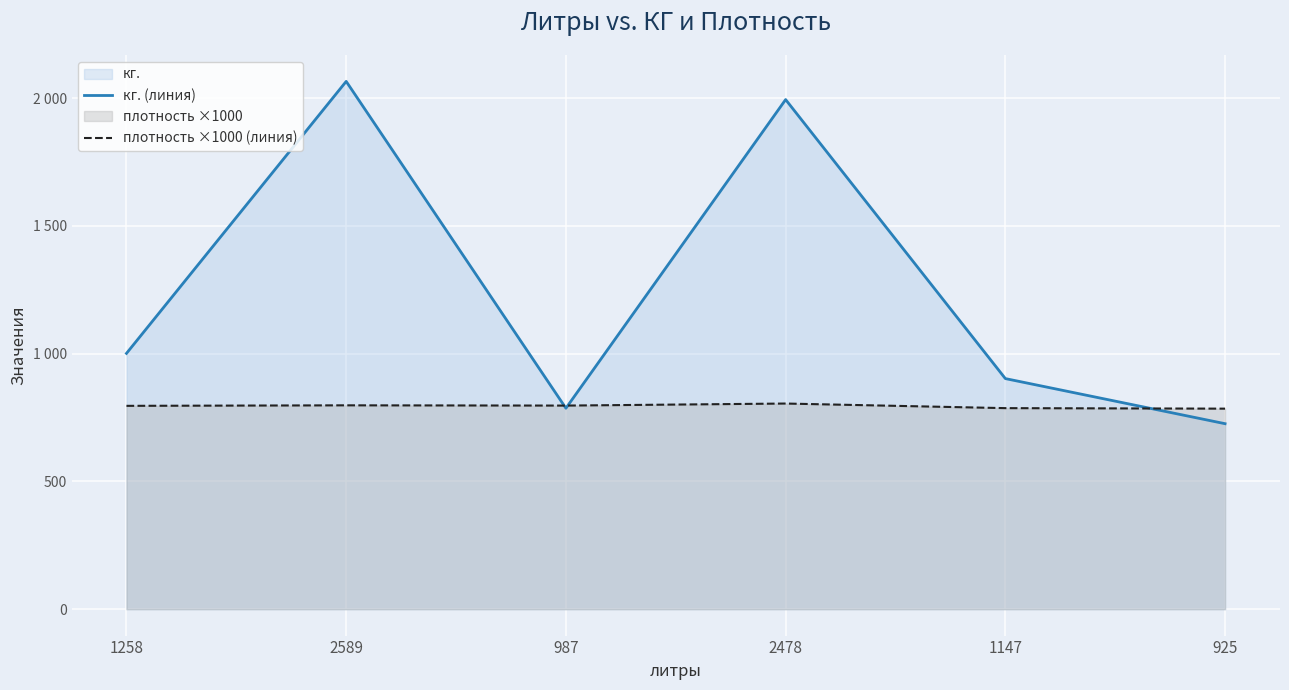

Rank the series by their average value, from lowest to highest.

плотность ×1000 (линия), кг. (линия)